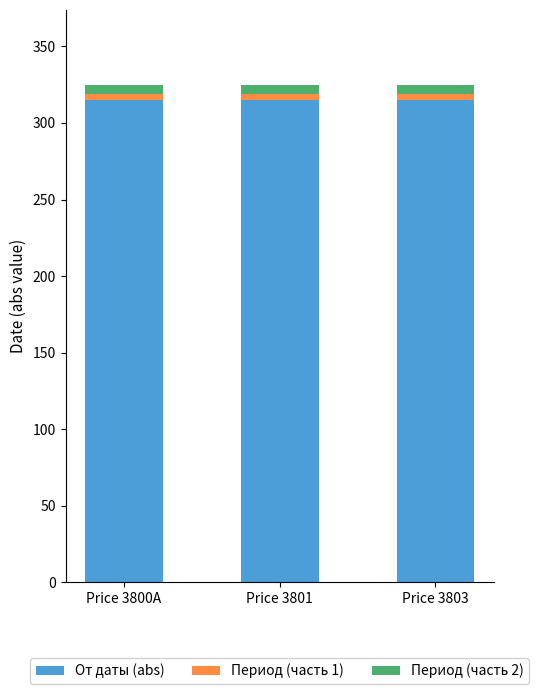

How many bars are there in total?

3